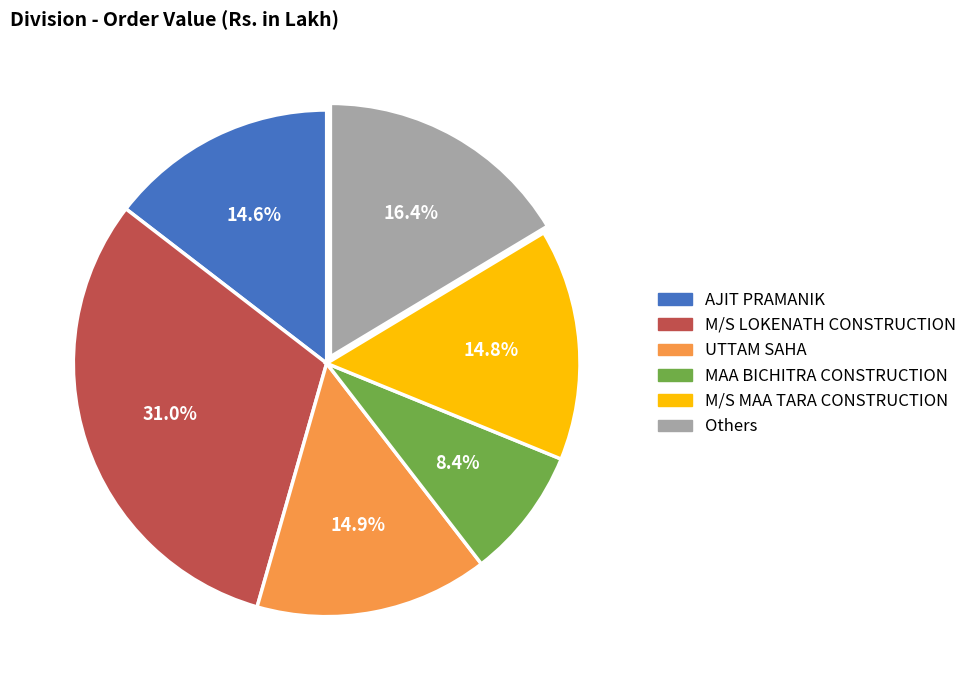

Is there any slice that represents more than half of the pie?

No